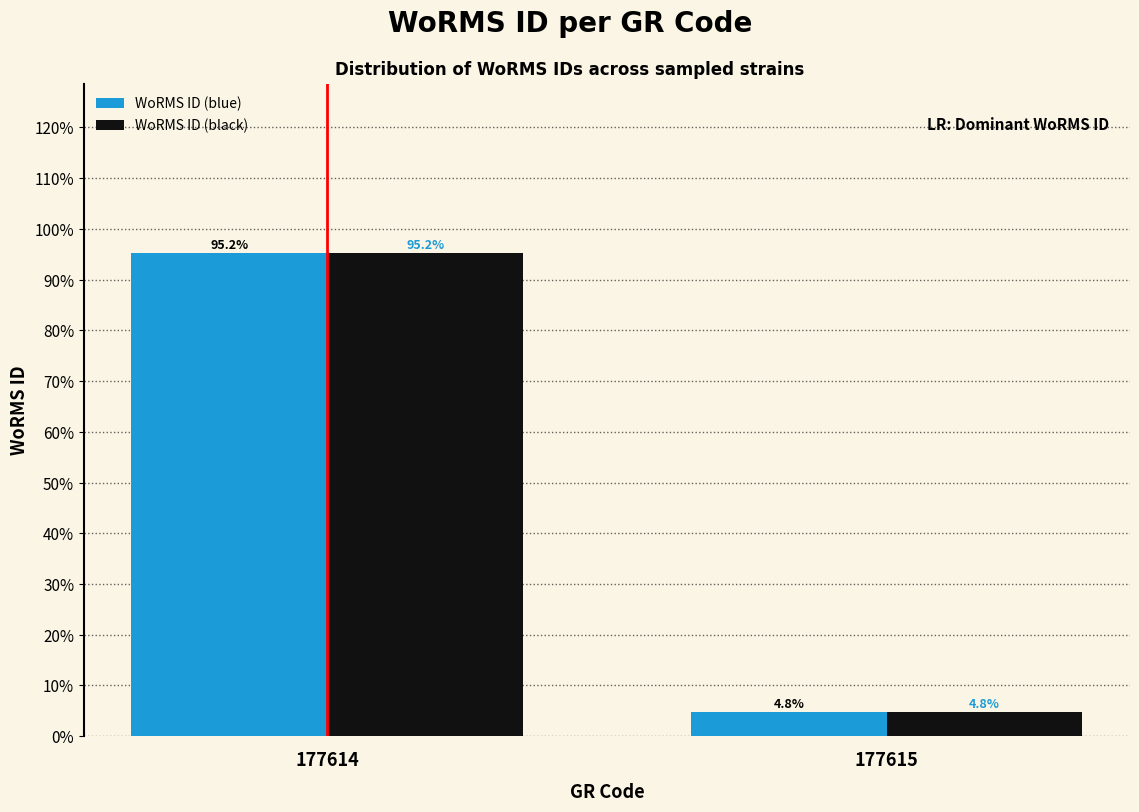

At 177614, list the series in order from largest to smallest.

WoRMS ID (blue), WoRMS ID (black)